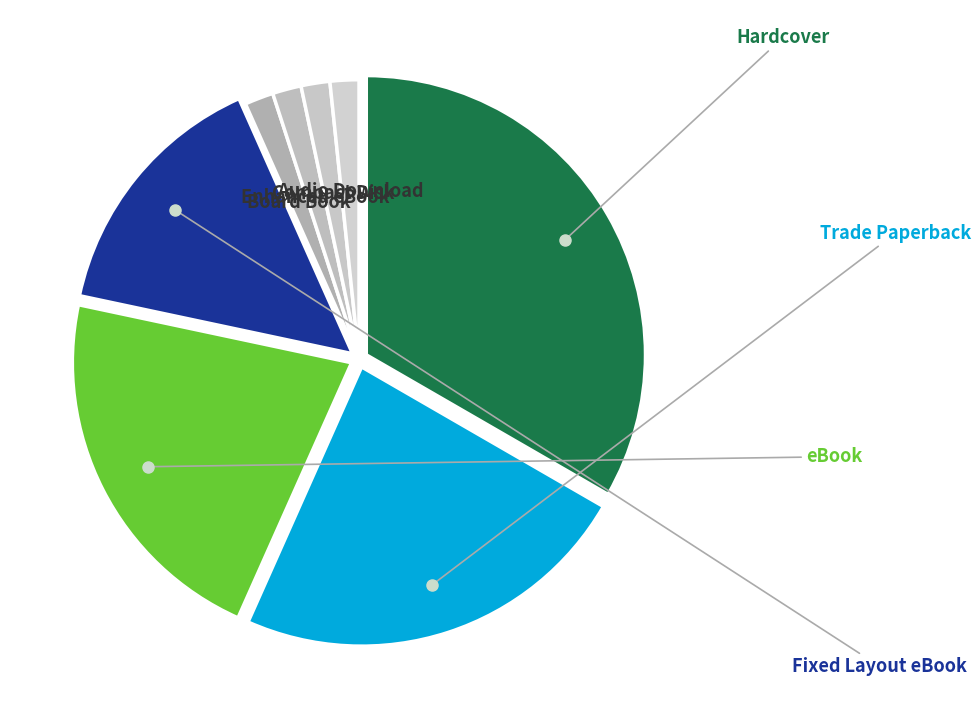

Count the number of slices in the pie.

8